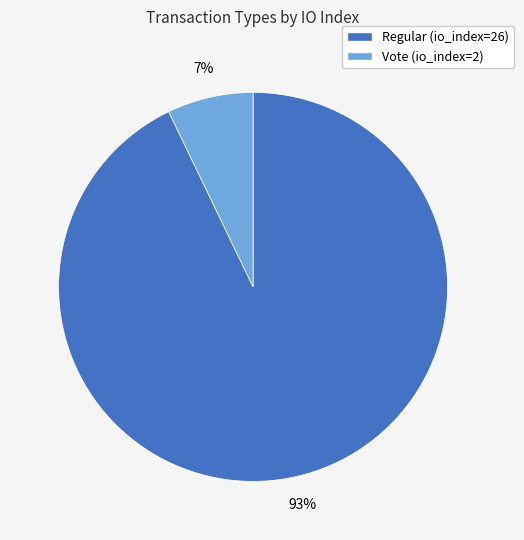

Is the sum of Regular (io_index=26) and Vote (io_index=2) greater than half?

Yes